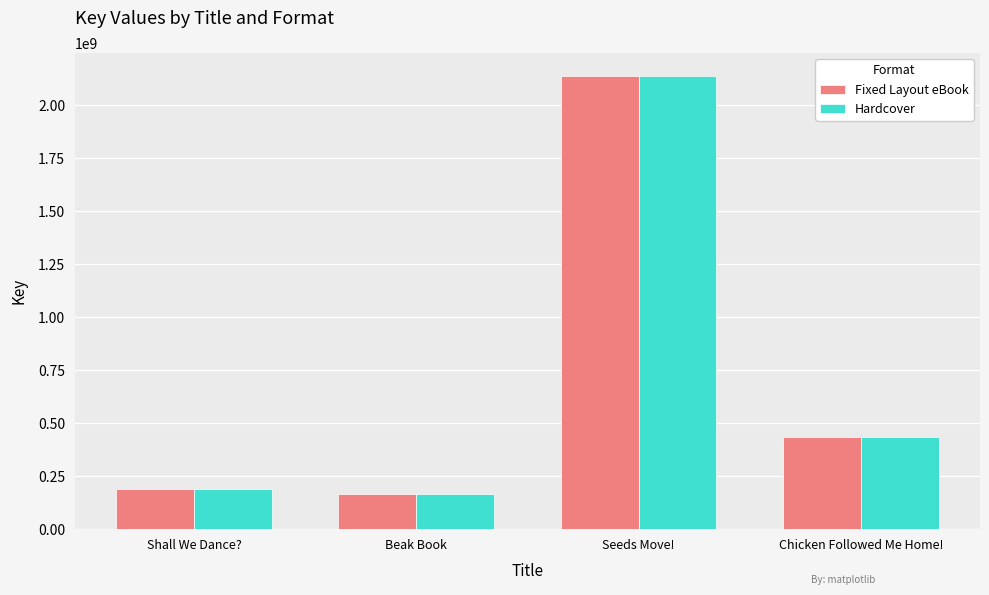

What position from the left is Beak Book?

2